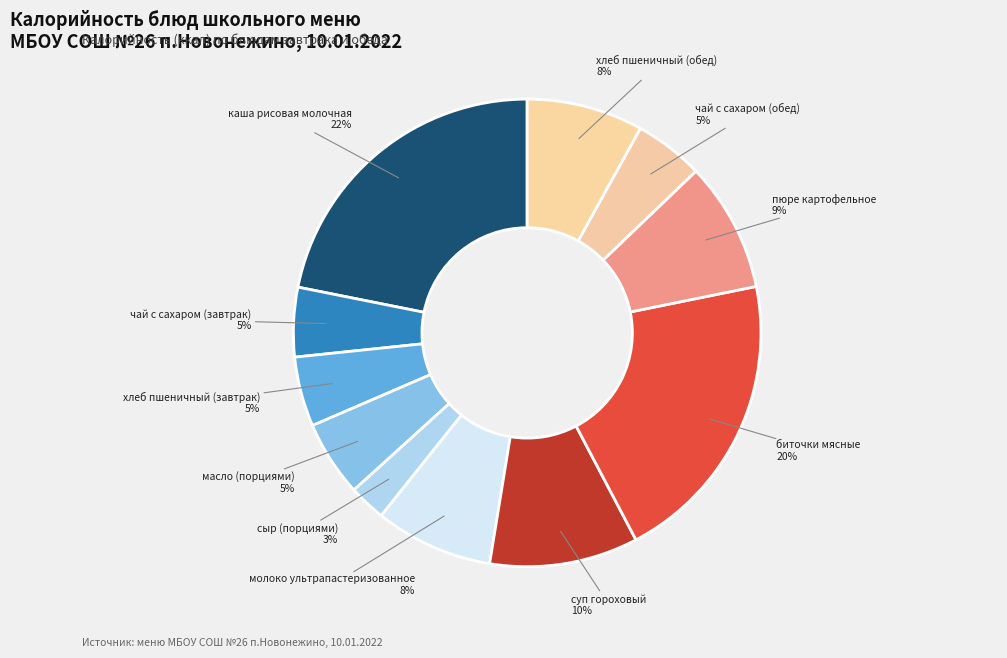

The молоко ультрапастеризованное slice represents 8% of the pie. True or false?

True